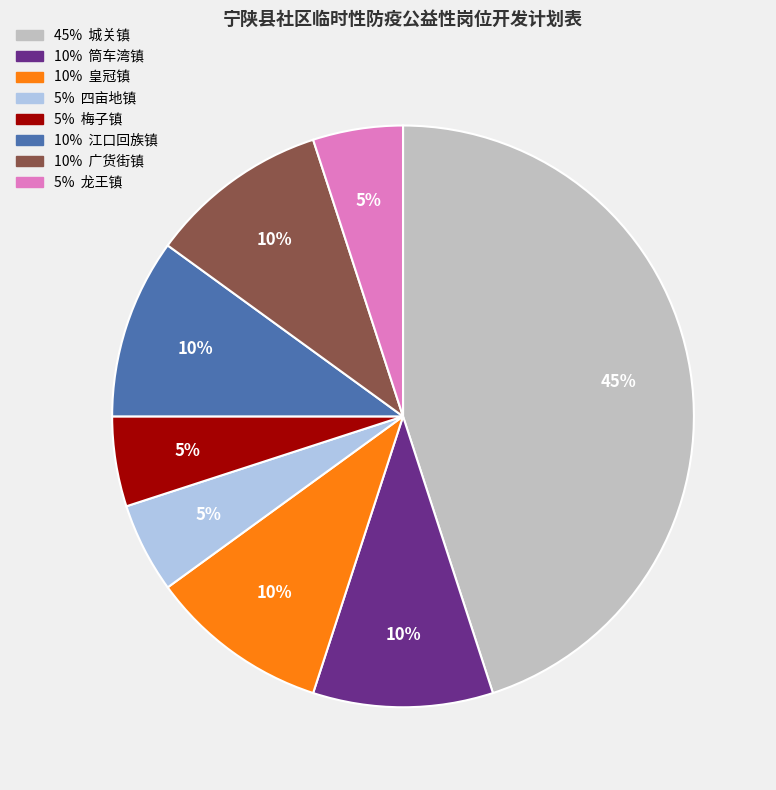

Is there a majority slice in this chart?

No